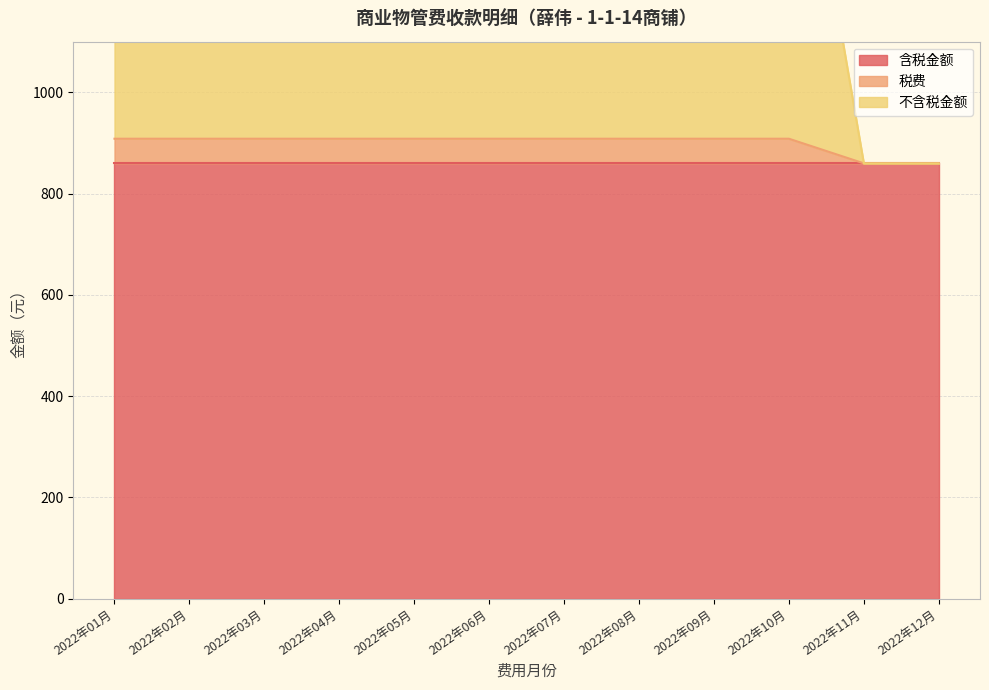

True or false: 不含税金额 and 税费 intersect in this chart.

False